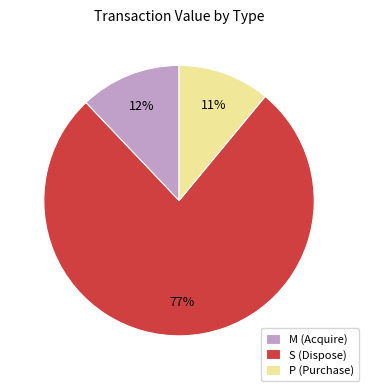

How many slices are in this pie chart?

3